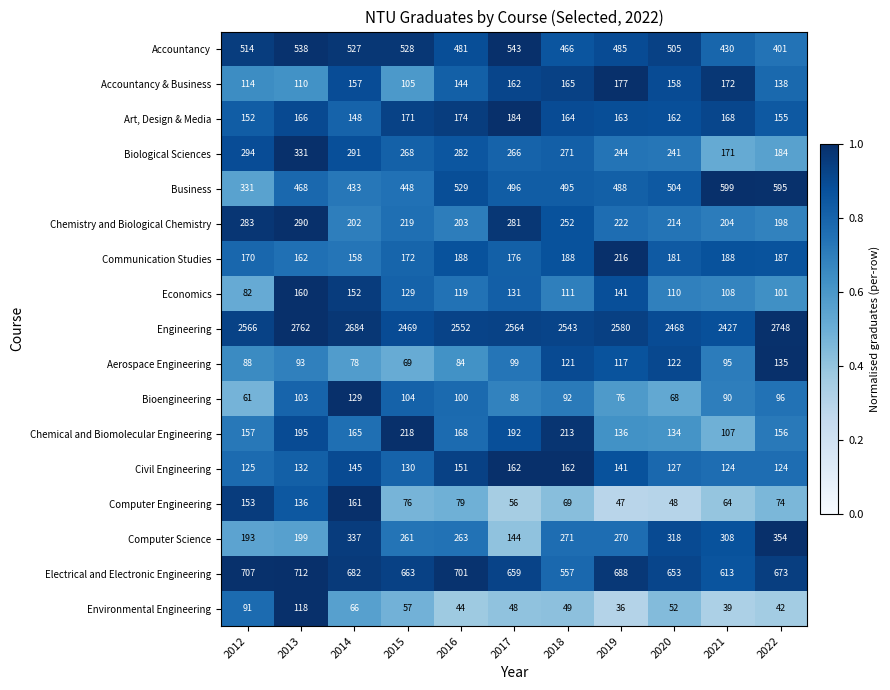

At 2015, list the series in order from smallest to largest.

Environmental Engineering, Aerospace Engineering, Computer Engineering, Bioengineering, Accountancy & Business, Economics, Civil Engineering, Art, Design & Media, Communication Studies, Chemical and Biomolecular Engineering, Chemistry and Biological Chemistry, Computer Science, Biological Sciences, Business, Accountancy, Electrical and Electronic Engineering, Engineering